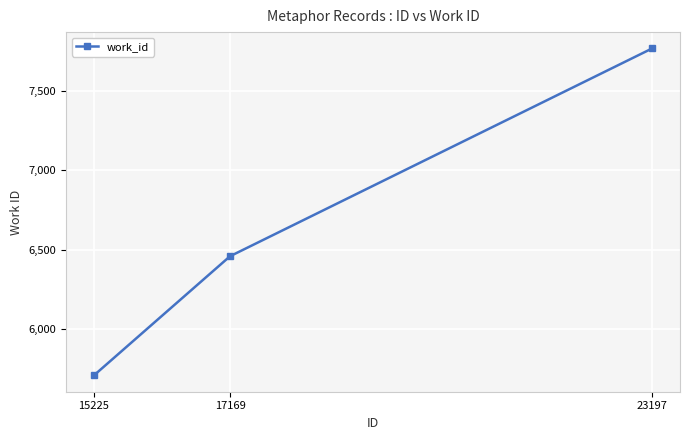

The chart shows a value of 6458 at 17169. True or false?

True